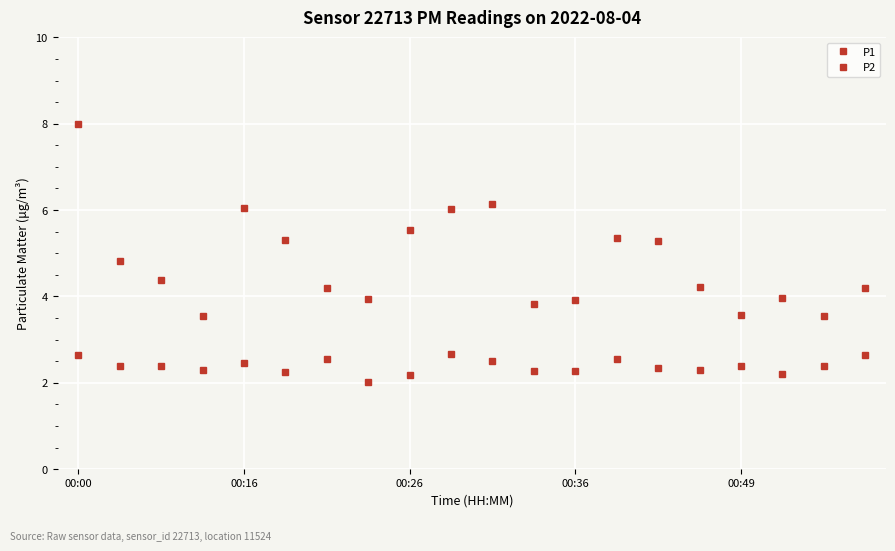

How many distinct data groups are displayed?

2